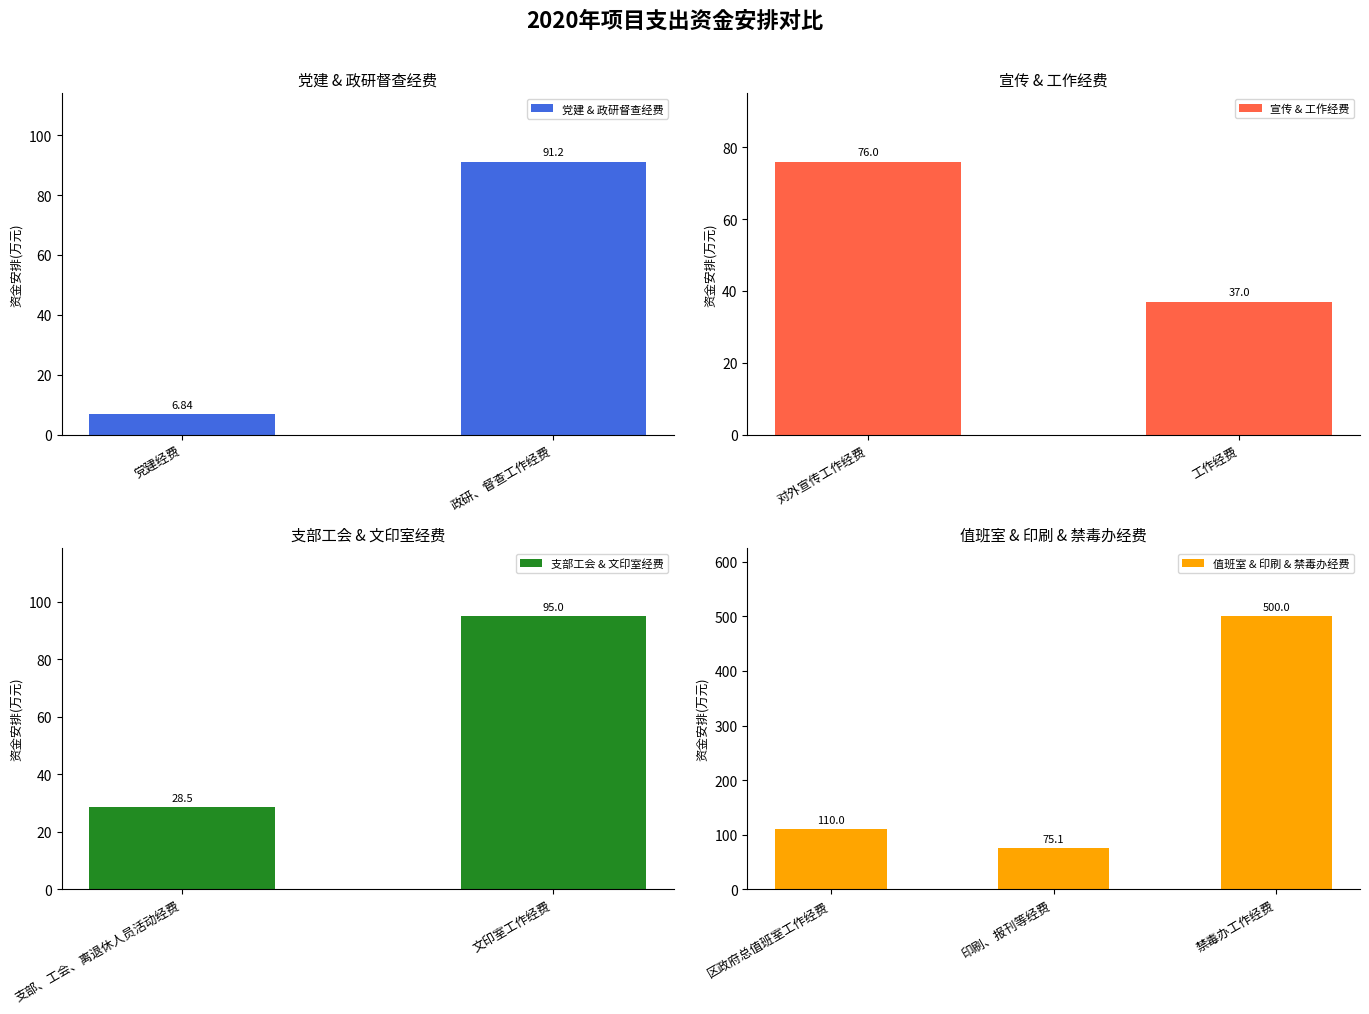

List the labels in order of value, smallest first.

党建经费, 支部、工会、离退休人员活动经费, 工作经费, 印刷、报刊等经费, 对外宣传工作经费, 政研、督查工作经费, 文印室工作经费, 区政府总值班室工作经费, 禁毒办工作经费